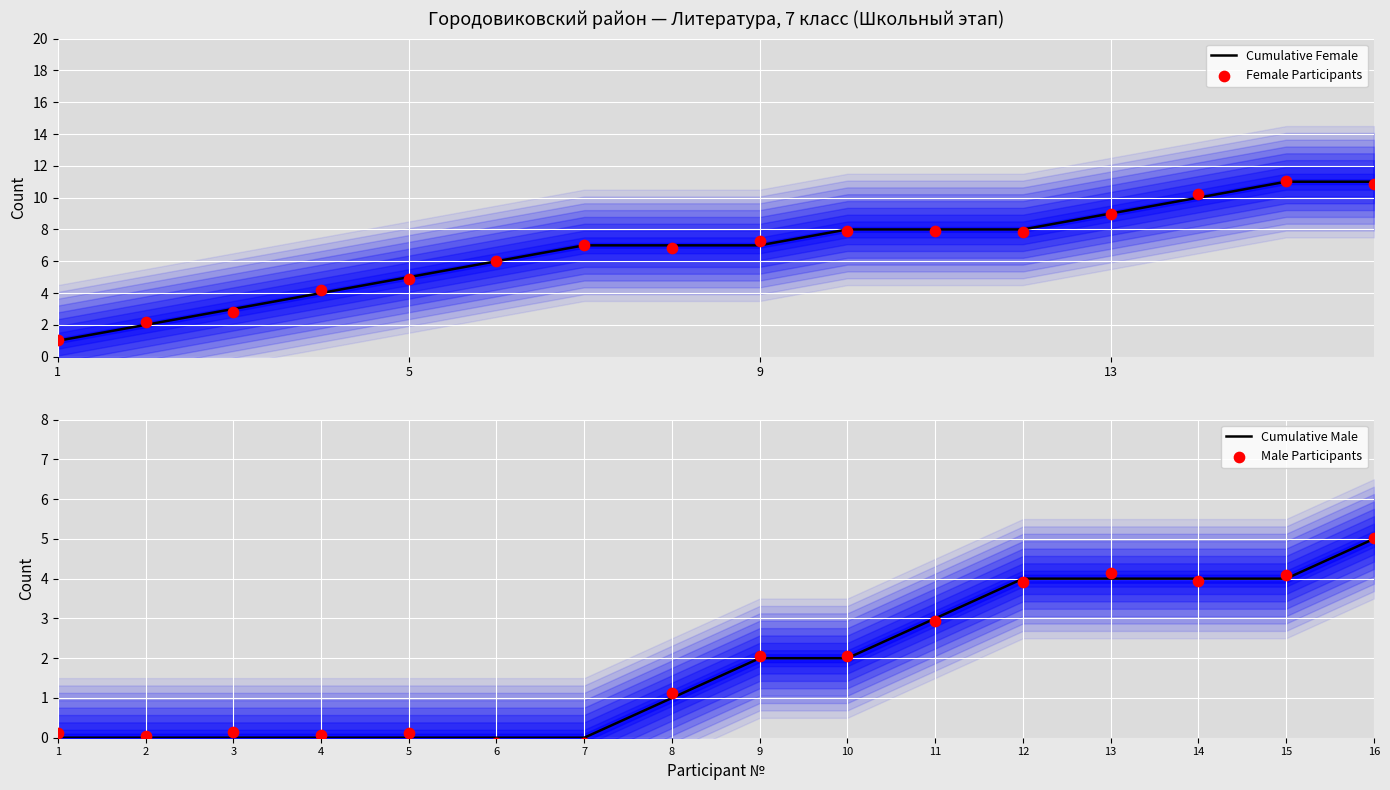

Which series contains the lowest Y value?

Male Participants